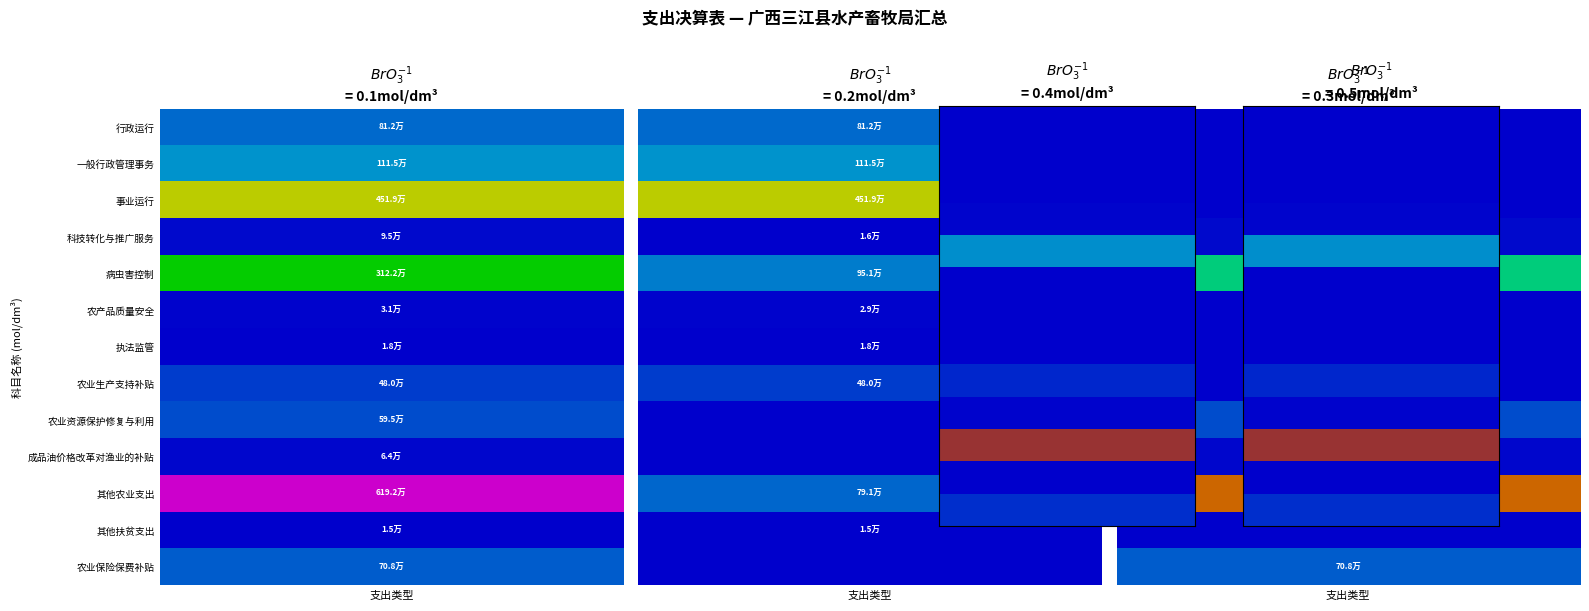

Is the value of 行政运行 at 2 greater than the value of 病虫害控制 at 2?

No